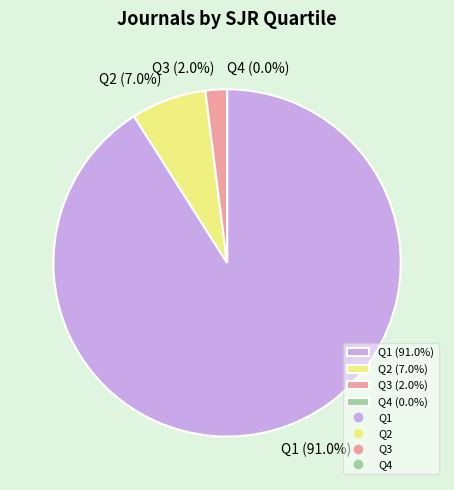

What percentage is the Q2 slice, to the nearest percent?

7%